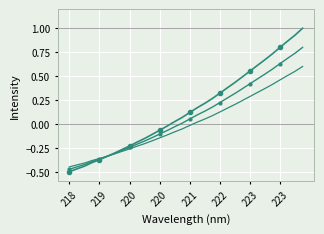

What is the label of the 28th point from the right?

219